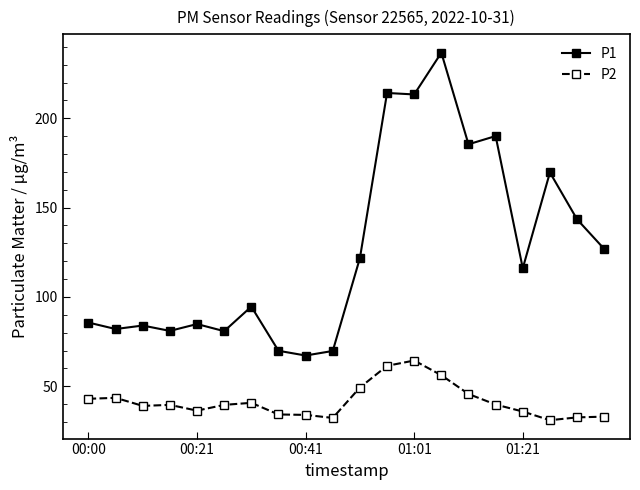

Which series has the largest range (max minus min)?

P1